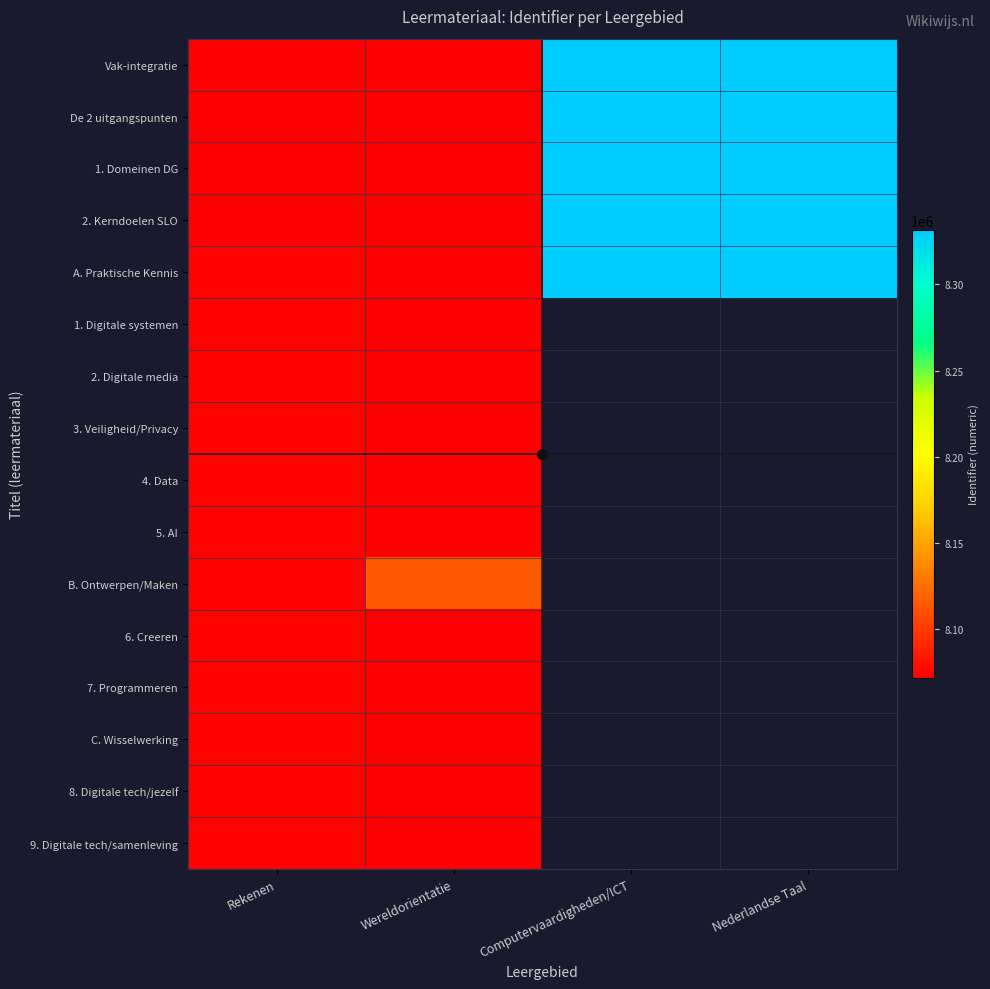

At which label does Vak-integratie reach its minimum?

Rekenen